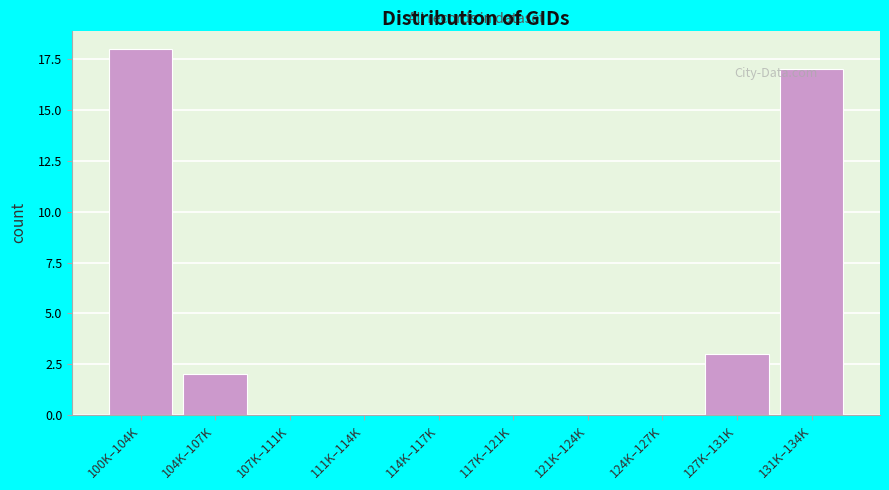

What is the greatest value displayed?

18